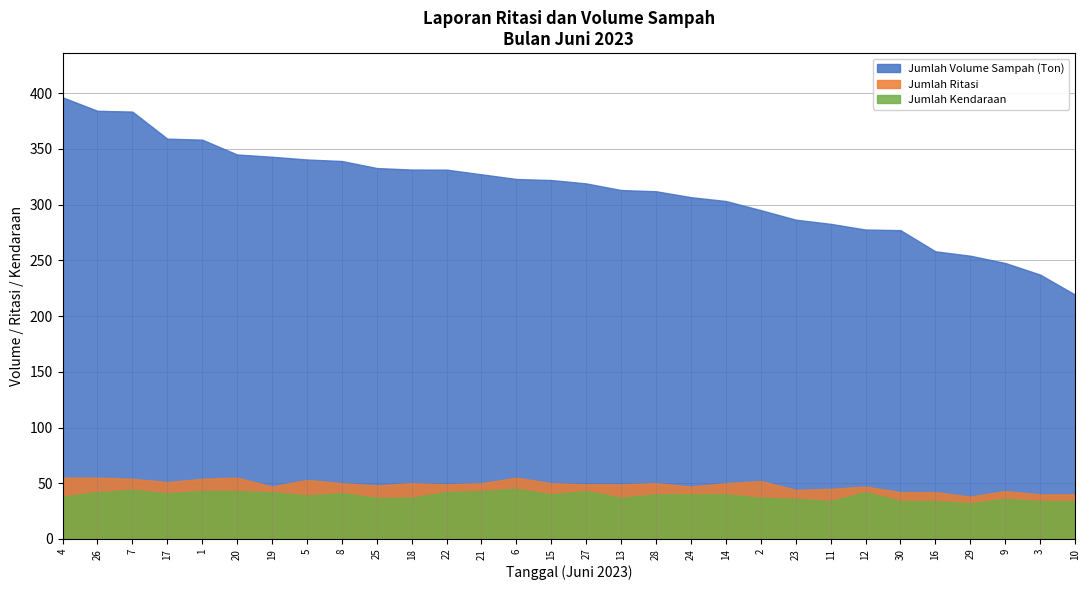

What is the average value of the Jumlah Volume Sampah (Ton) series?

313.5